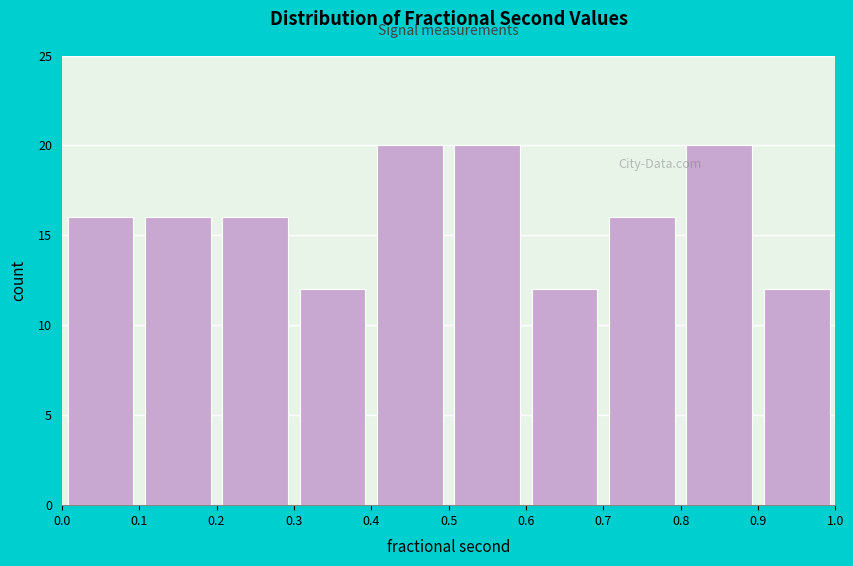

What is the height of the bar covering 0.2 to 0.3 on the x-axis? The values are not printed on the chart, so give them approximately, as read against the axis.

16